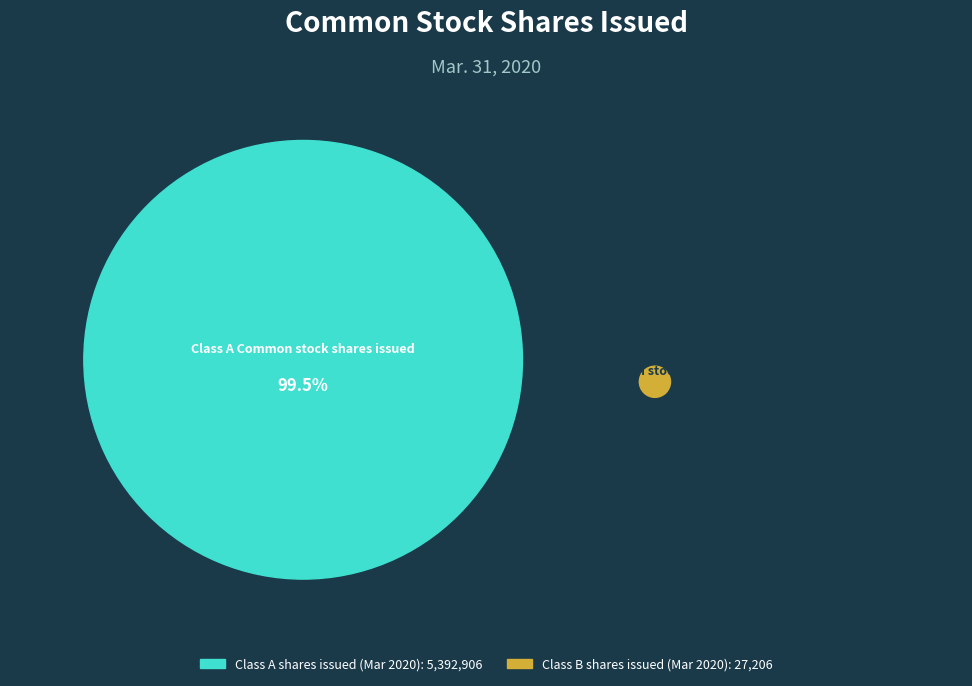

Is it true that Class A Common stock shares issued is 89% of the pie?

False